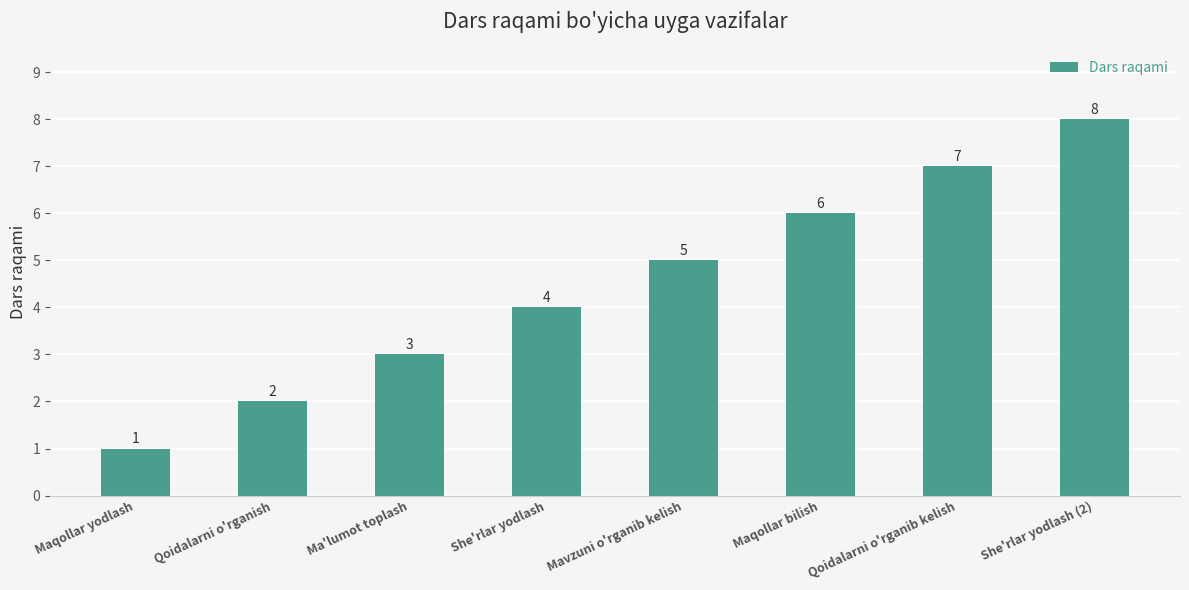

Approximately how many times larger is the value at Mavzuni o'rganib kelish compared to Qoidalarni o'rganish?

2.5